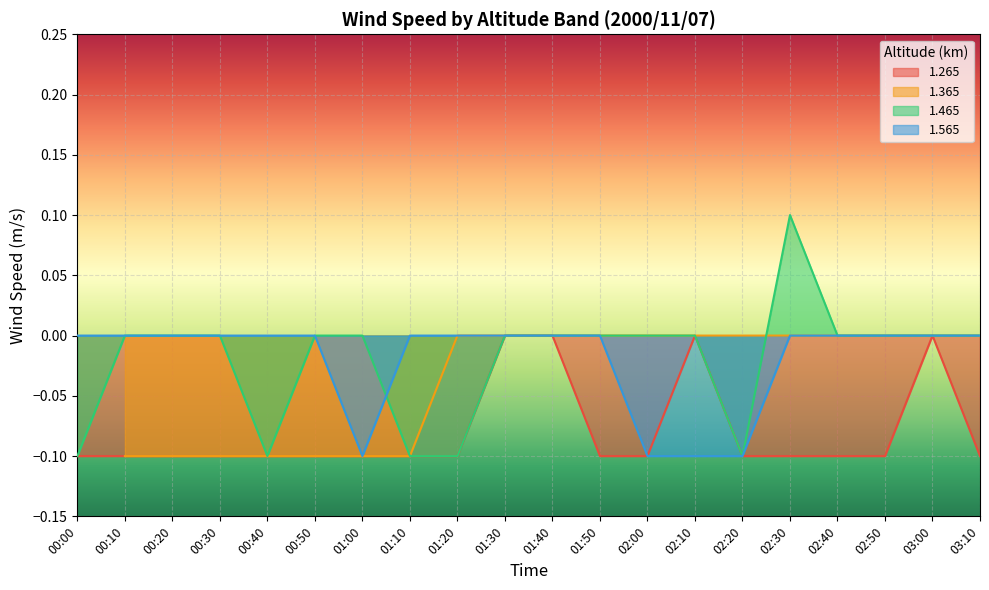

Rank the categories by 1.565 value from lowest to highest.

01:00, 02:00, 02:10, 02:20, 00:00, 00:10, 00:20, 00:30, 00:40, 00:50, 01:10, 01:20, 01:30, 01:40, 01:50, 02:30, 02:40, 02:50, 03:00, 03:10